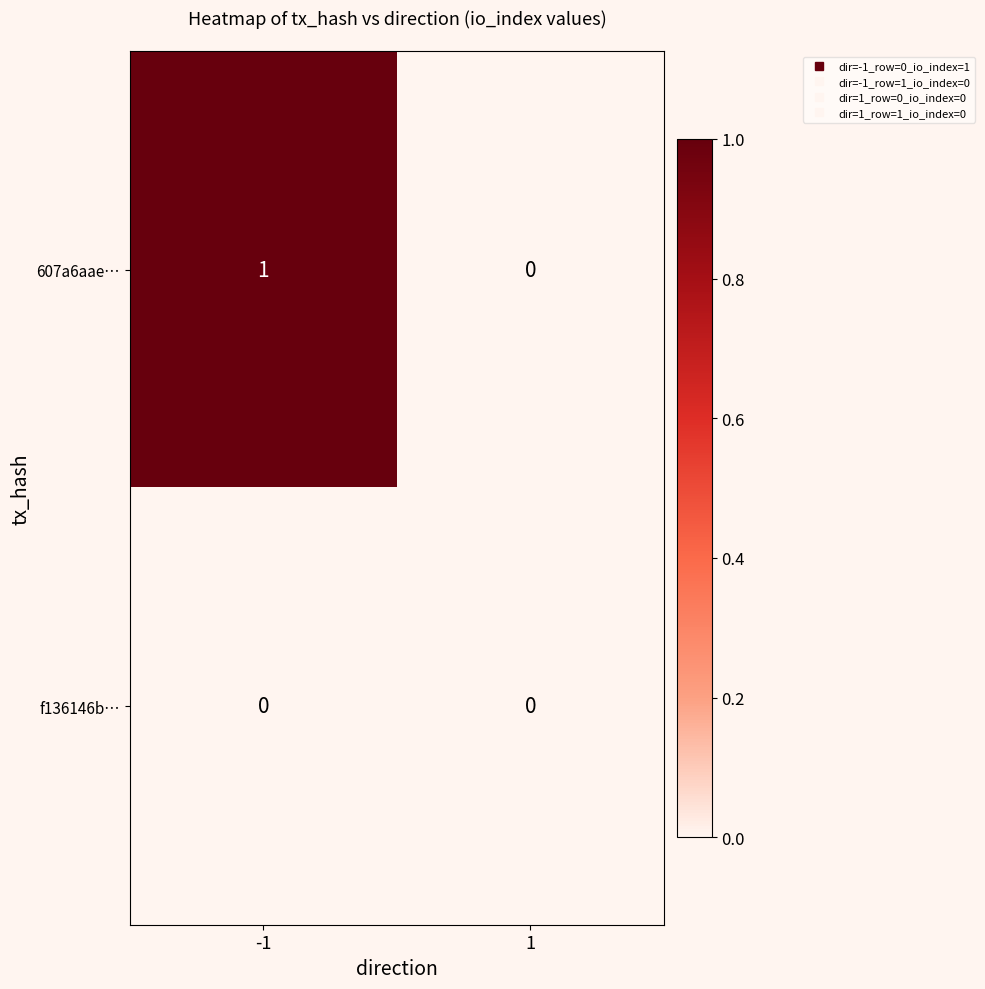

Is it true that 607a6aae… equals 1 at -1?

True